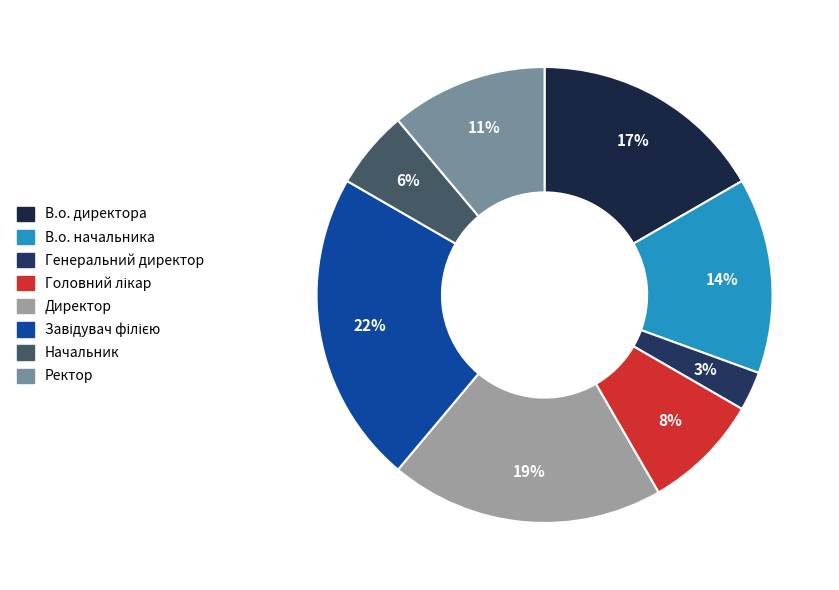

The Директор slice represents 19% of the pie. True or false?

True